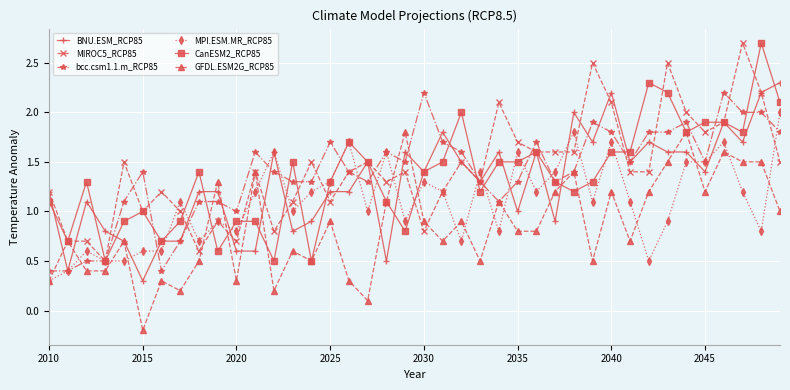

What is the value of the GFDL.ESM2G_RCP85 point at the 15th from the left?

0.5